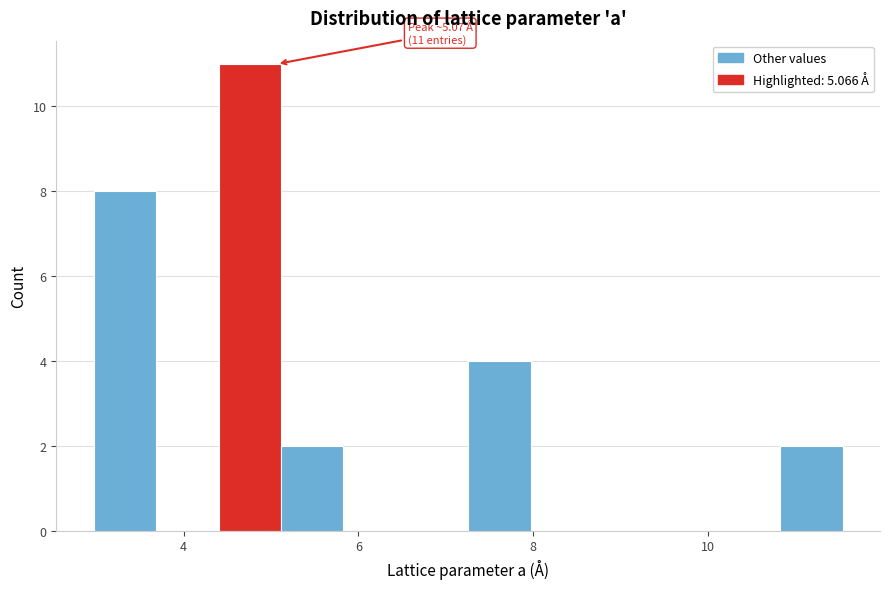

Around what value on the x-axis is the tallest bar? Give the approximate position of its centre, as read against the axis.

4.8